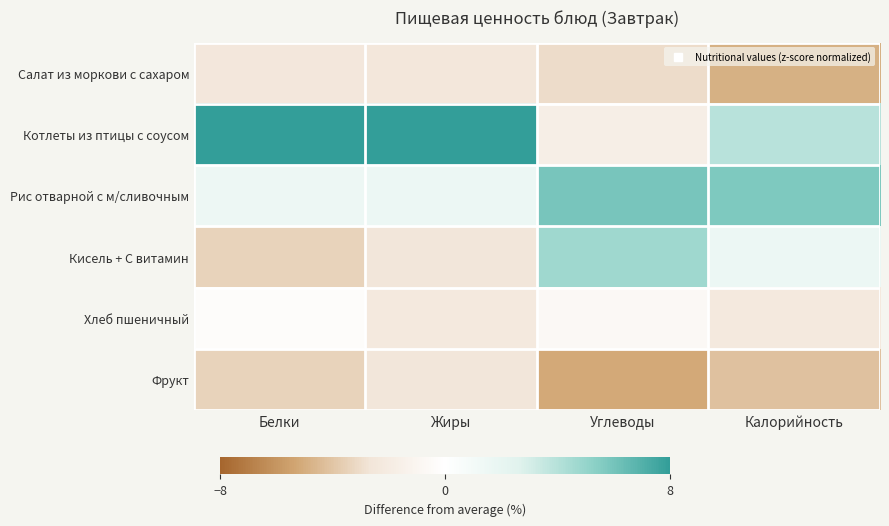

Which label corresponds to the smallest value in the chart?

Углеводы